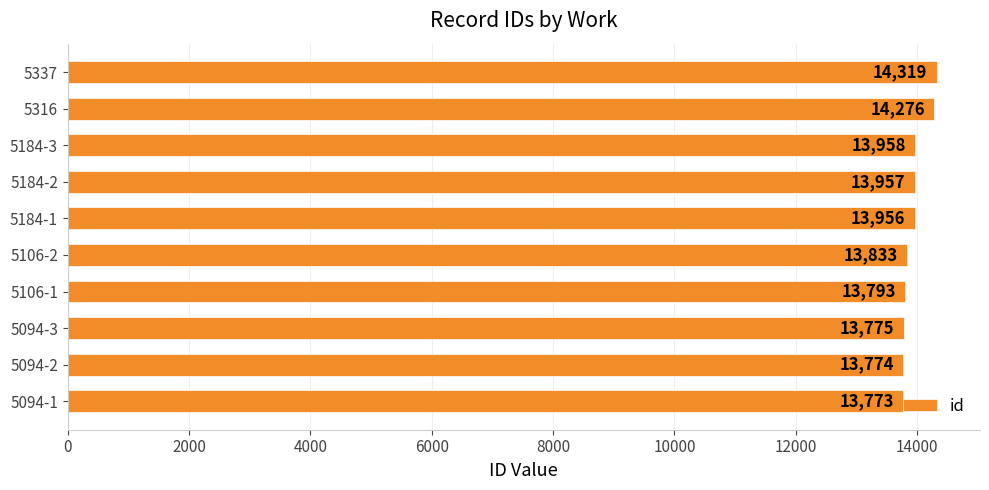

The chart shows a value of 3061 at 5337. True or false?

False